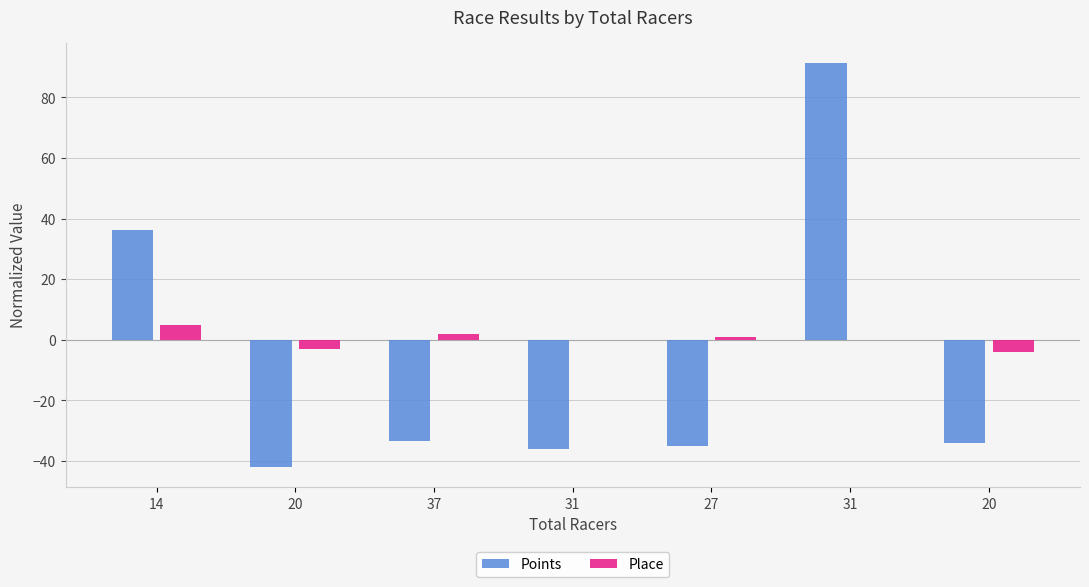

At which category is the sum across all series the highest?

31